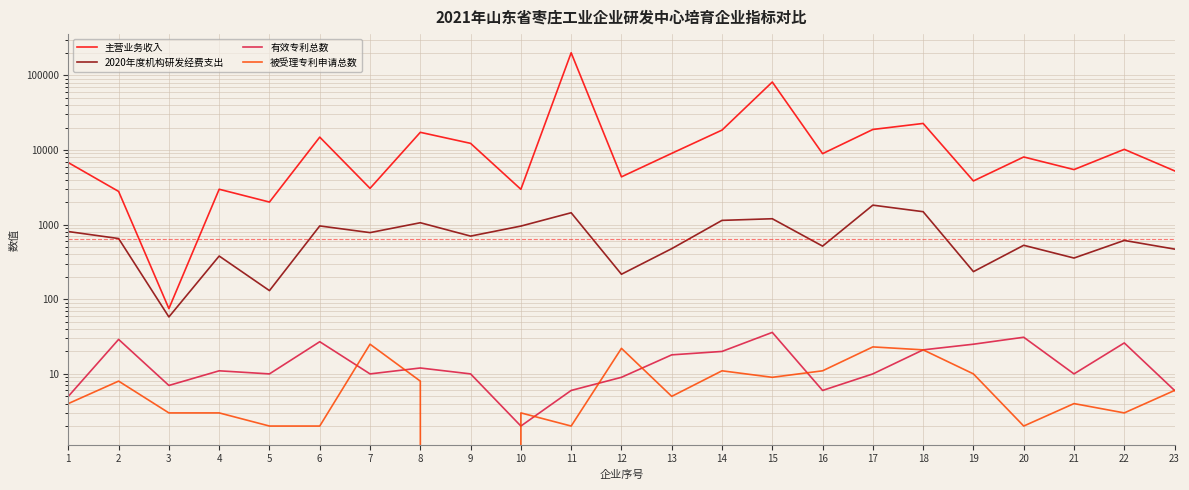

Reading left to right, list all the values displayed in this chart.

主营业务收入: 1=6793.0	2=2791.0	3=75.0	4=2985.0	5=2010.2	6=14912.0	7=3069.0	8=17298.0	9=12302.0	10=2980.1	11=201455.8	12=4376.1	13=9040.9	14=18531.4	15=81687.8	16=8953.8	17=18893.0	18=22755.0	19=3856.7	20=8081.1	21=5476.0	22=10229.0	23=5265.9
2020年度机构研发经费支出: 1=809.0	2=652.0	3=58.0	4=380.0	5=130.7	6=962.0	7=783.0	8=1062.0	9=703.0	10=957.8	11=1445.1	12=216.6	13=477.1	14=1142.1	15=1201.3	16=516.1	17=1827.0	18=1493.0	19=234.8	20=529.5	21=357.2	22=615.0	23=470.8
有效专利总数: 1=5.0	2=29.0	3=7.0	4=11.0	5=10.0	6=27.0	7=10.0	8=12.0	9=10.0	10=2.0	11=6.0	12=9.0	13=18.0	14=20.0	15=36.0	16=6.0	17=10.0	18=21.0	19=25.0	20=31.0	21=10.0	22=26.0	23=6.0
被受理专利申请总数: 1=4.0	2=8.0	3=3.0	4=3.0	5=2.0	6=2.0	7=25.0	8=8.0	9=0.0	10=3.0	11=2.0	12=22.0	13=5.0	14=11.0	15=9.0	16=11.0	17=23.0	18=21.0	19=10.0	20=2.0	21=4.0	22=3.0	23=6.0